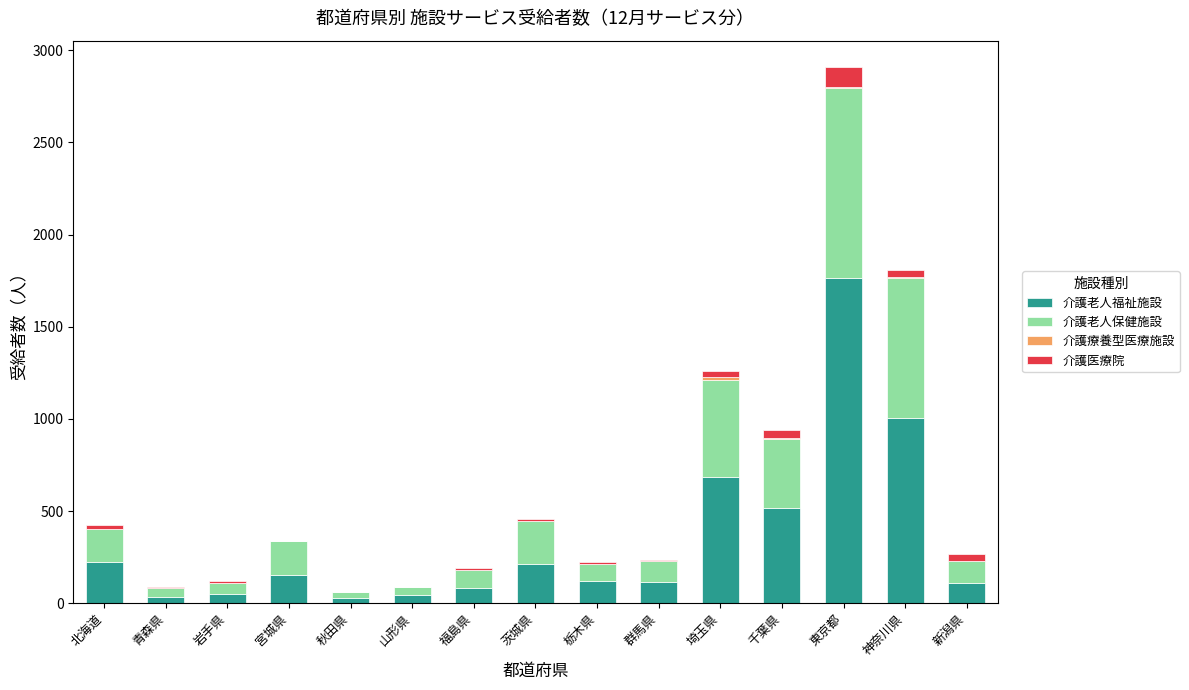

At which category is the sum across all series the highest?

東京都